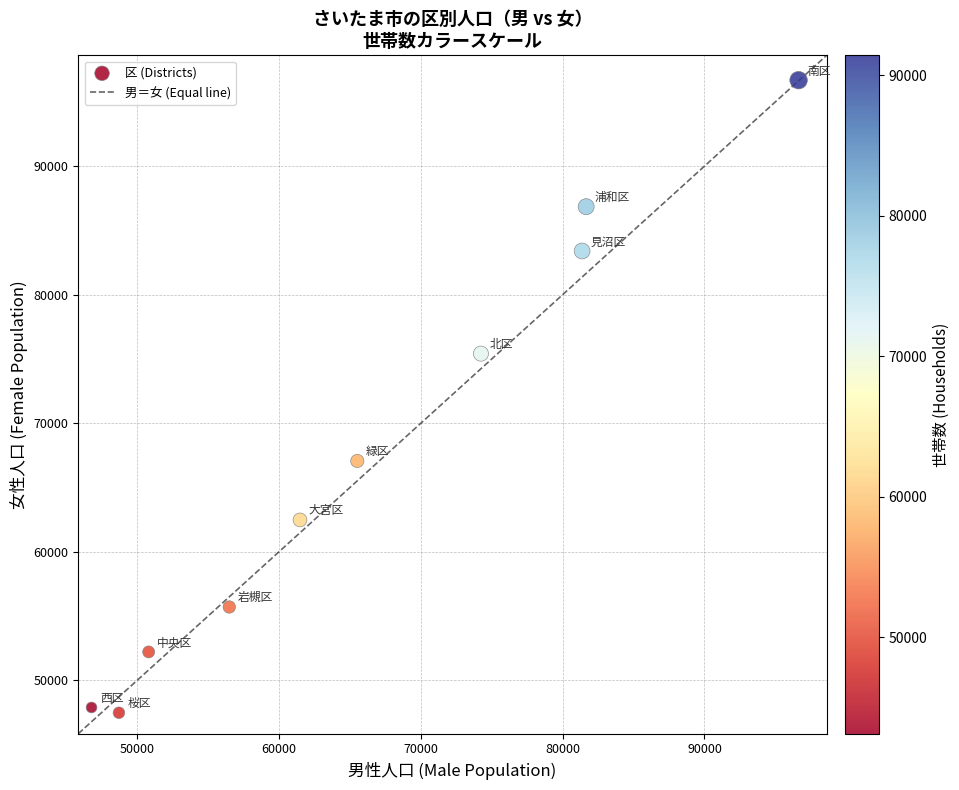

What Y value in the scatter plot is closest to 72072?

75405